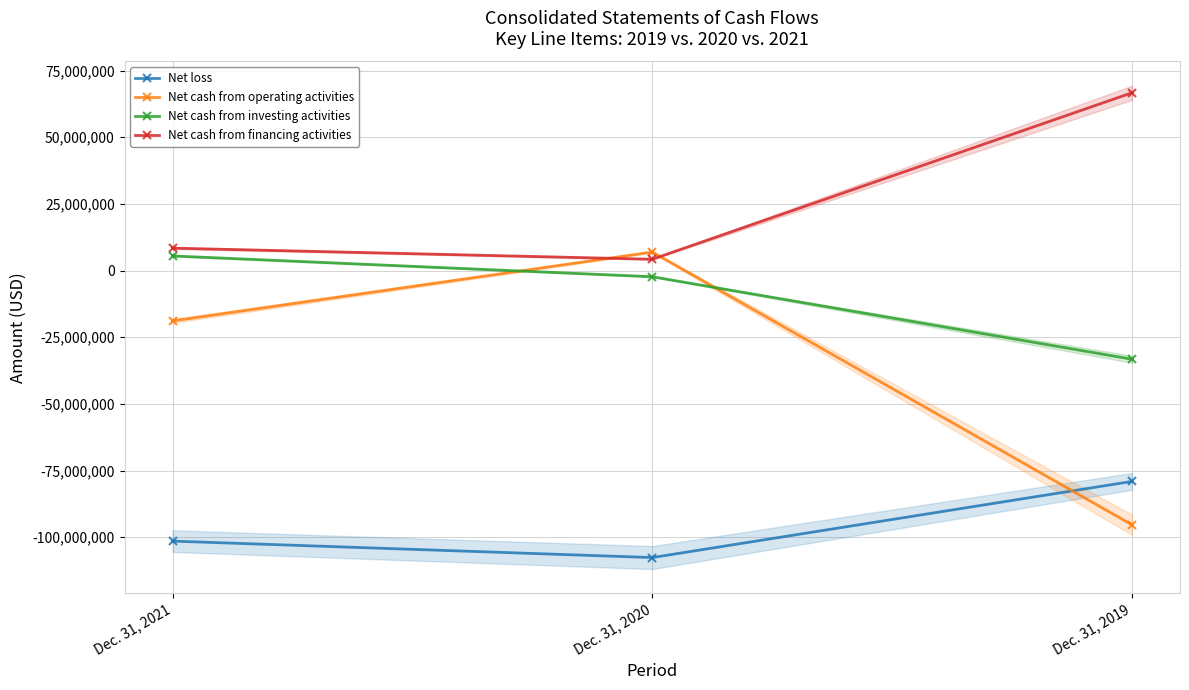

The Net cash from investing activities series shows -33224000 at Dec. 31, 2019. True or false?

True